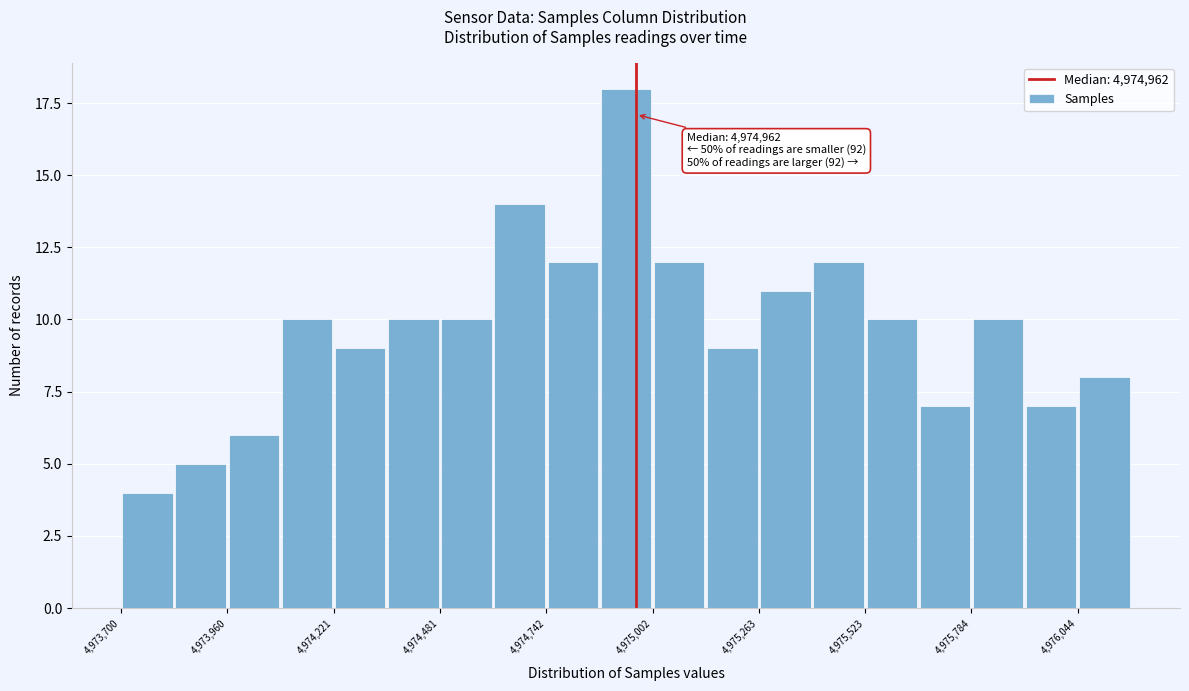

Read against the x-axis, roughly where is the centre of the tallest bar?

4974950